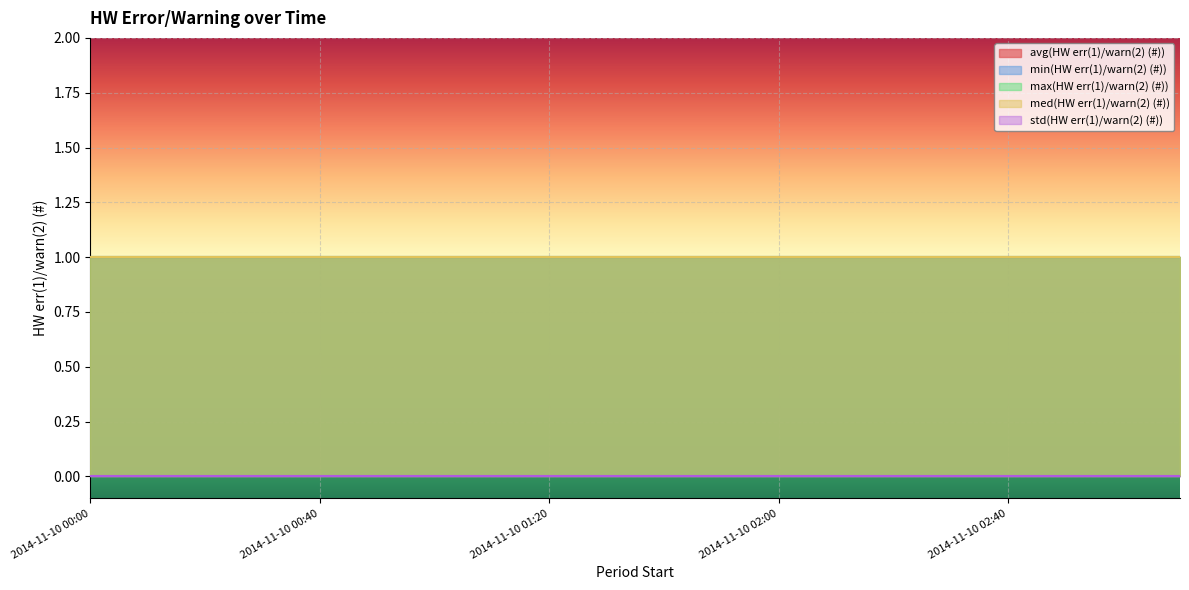

What is the value of the min(HW err(1)/warn(2) (#)) point at the 7th from the left?

1